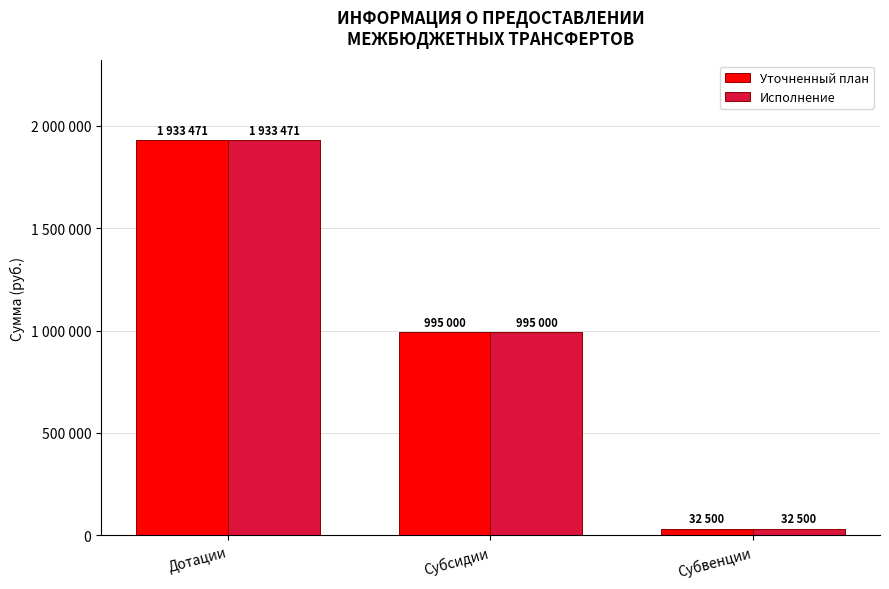

What is the difference between the maximum and minimum values in the Уточненный план series?

1900971